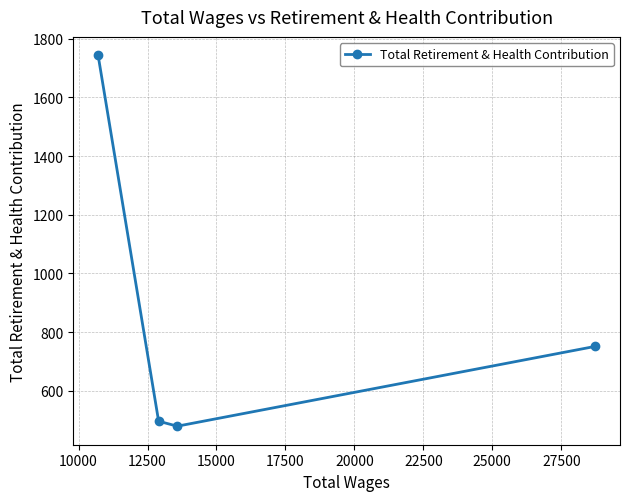

What is the value of the 3rd point from the left?

479